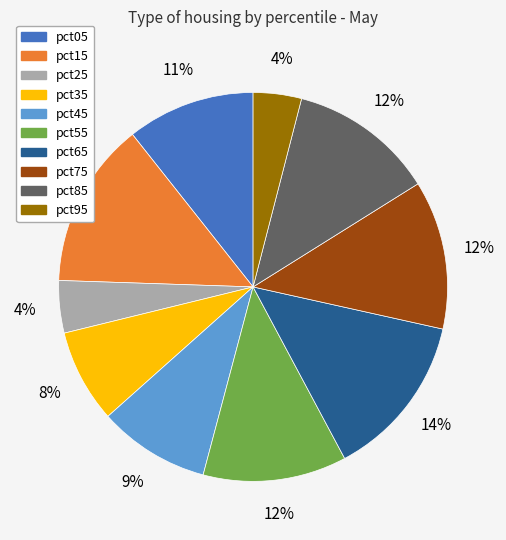

Count the number of slices in the pie.

10